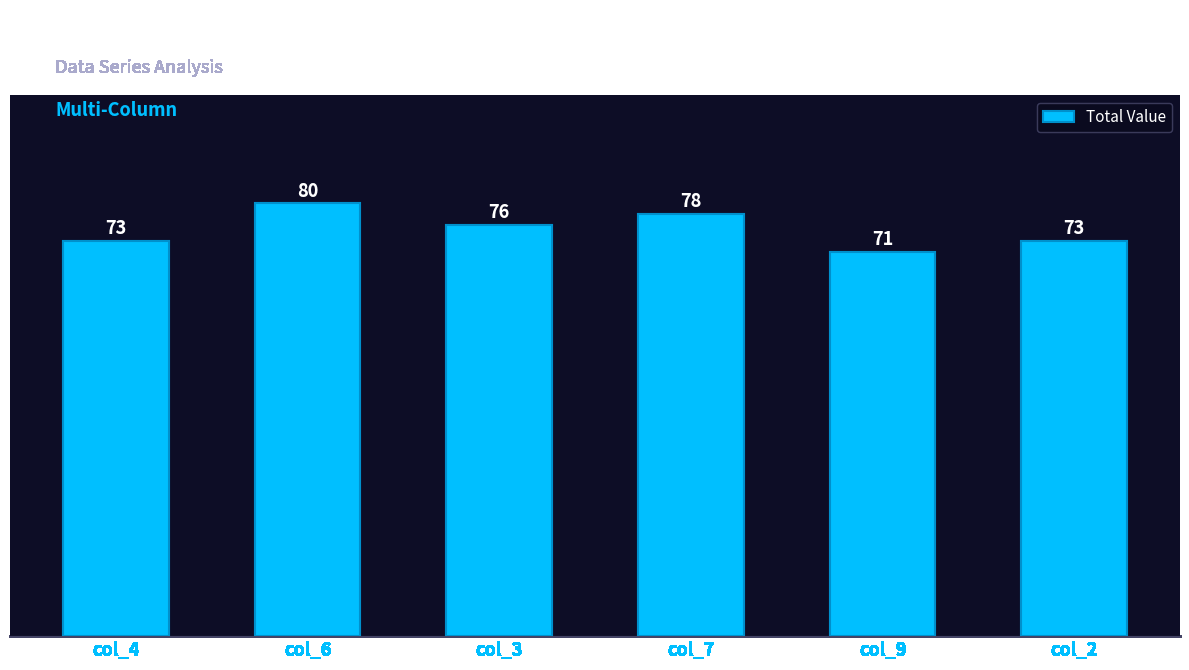

Where is the data nearest to the value 75?

col_3